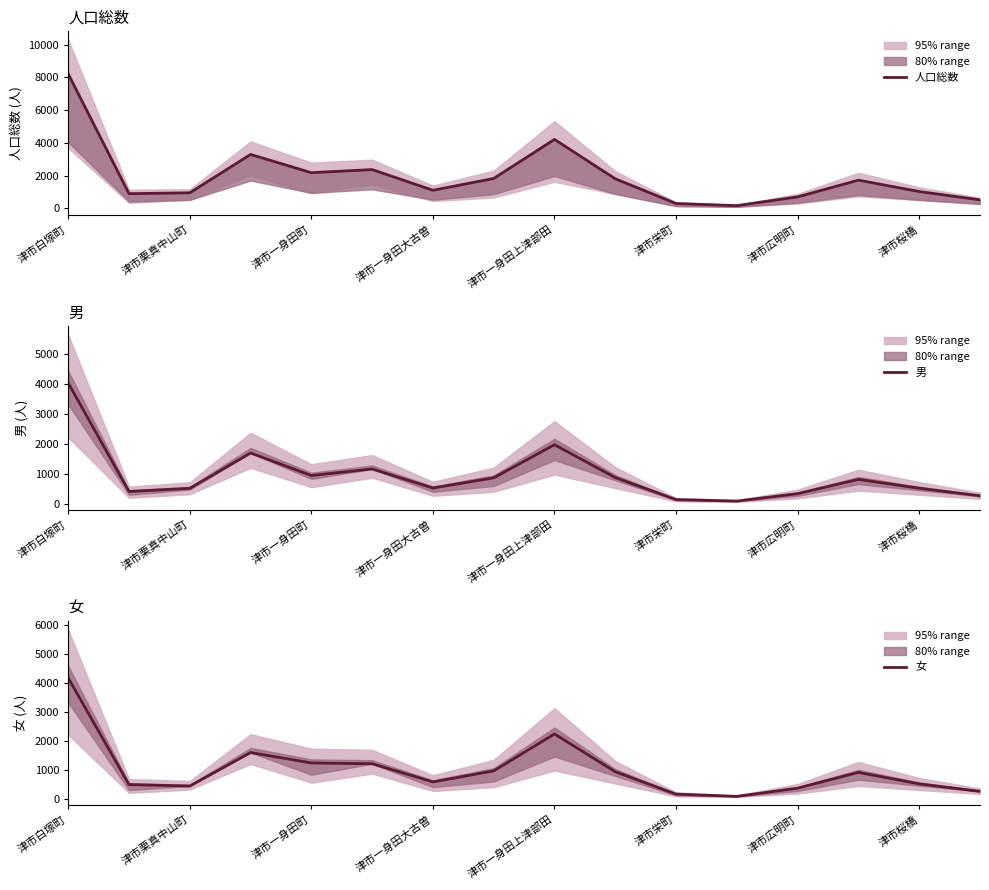

Reading left to right, extract all data points from this chart.

人口総数: 8213	892	945	3289	2174	2366	1099	1821	4208	1801	290	162	697	1718	1024	514
男: 4034	407	510	1694	940	1159	522	862	1970	871	136	85	335	811	515	264
女: 4179	485	435	1595	1234	1207	577	959	2238	930	154	77	362	907	509	250